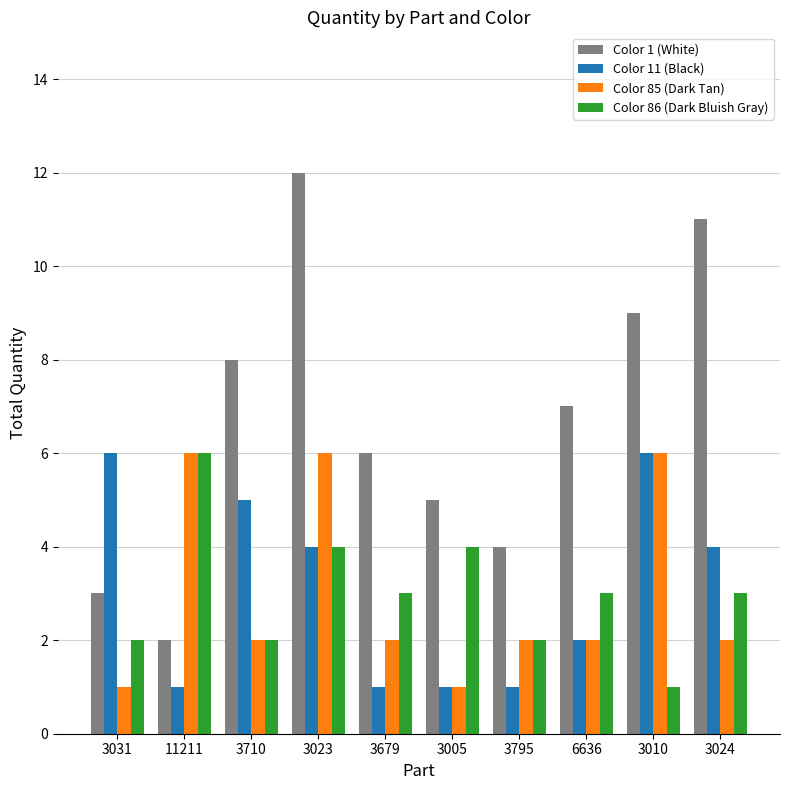

The value of Color 11 (Black) at 3679 is 1. True or false?

True